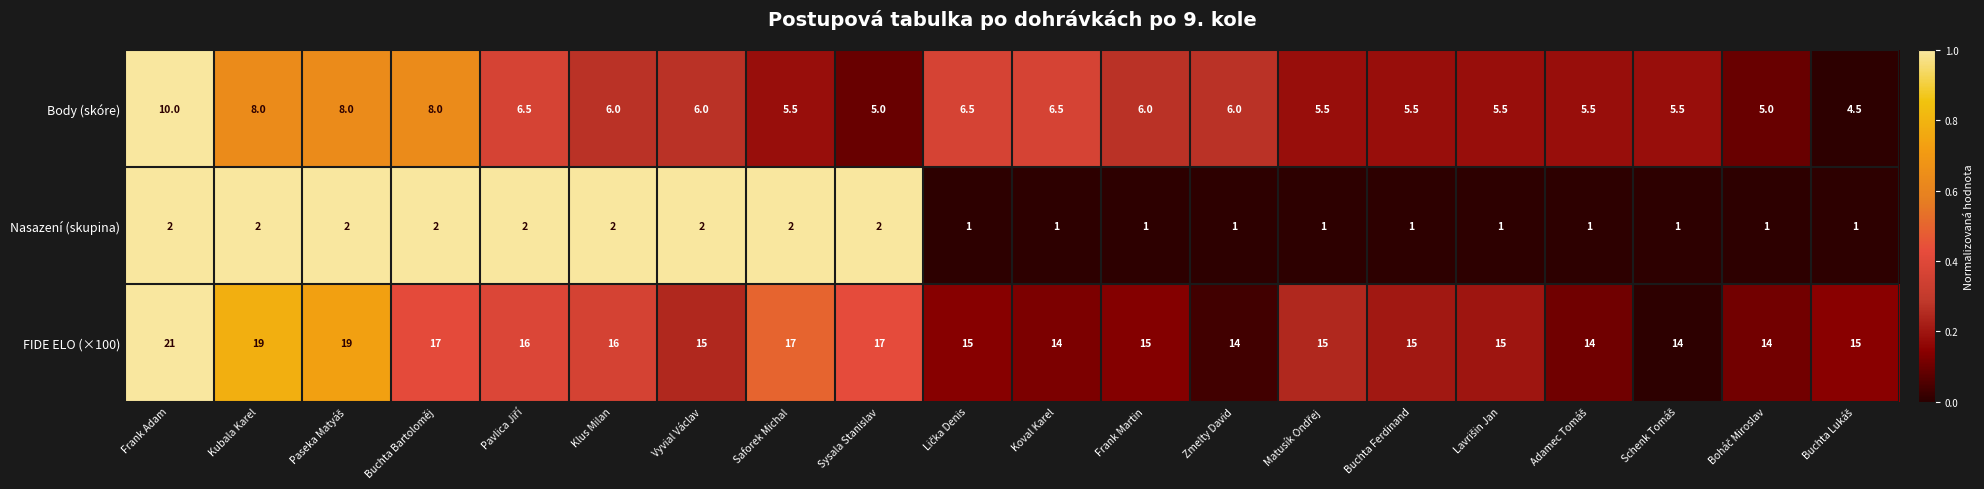

Is it true that FIDE ELO (×100) equals 17.0 at Buchta Bartoloměj?

True